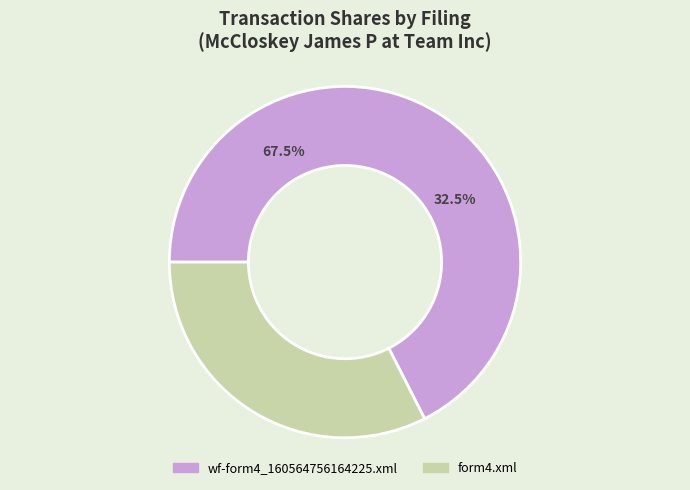

True or false: wf-form4_160564756164225.xml accounts for 68% of the total.

True